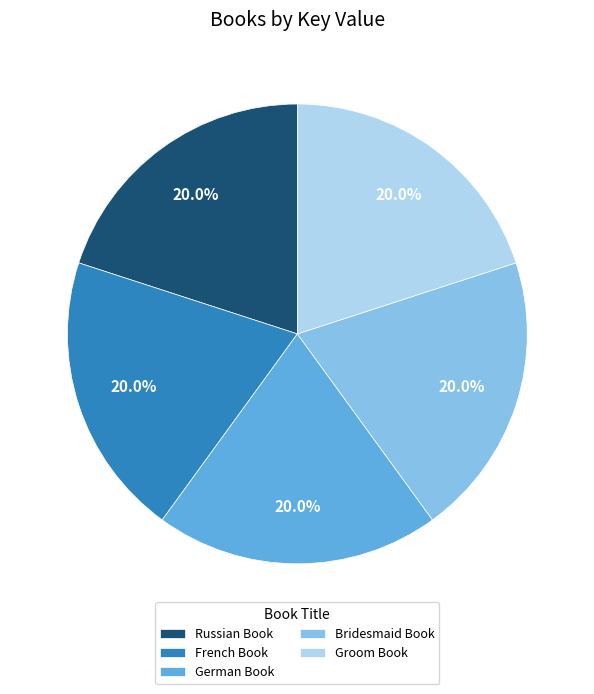

To the nearest percent, what percentage of the pie is Groom Book?

20%